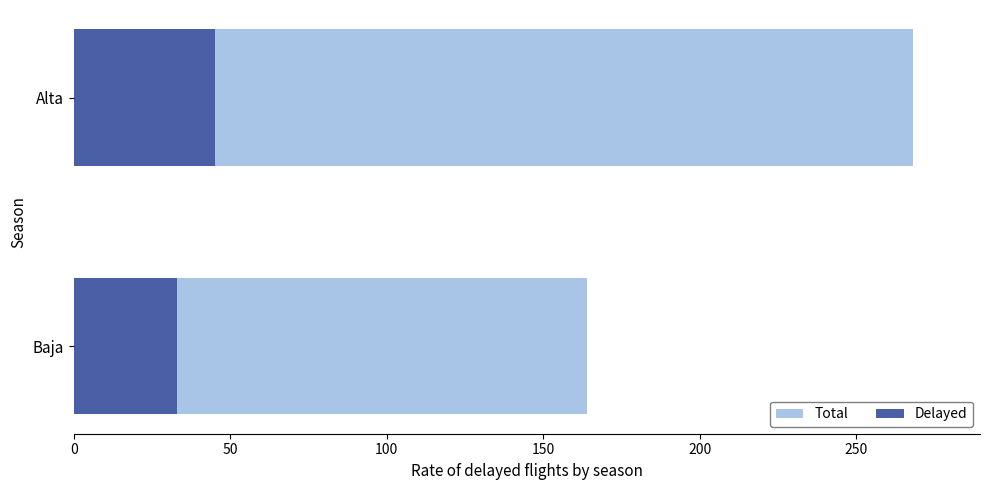

What is the minimum value shown in the chart?

33